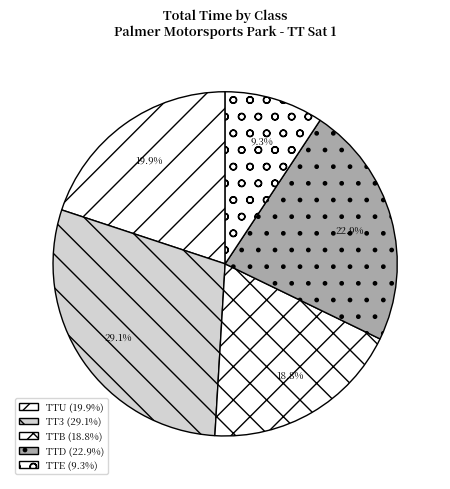

Count the number of slices in the pie.

5